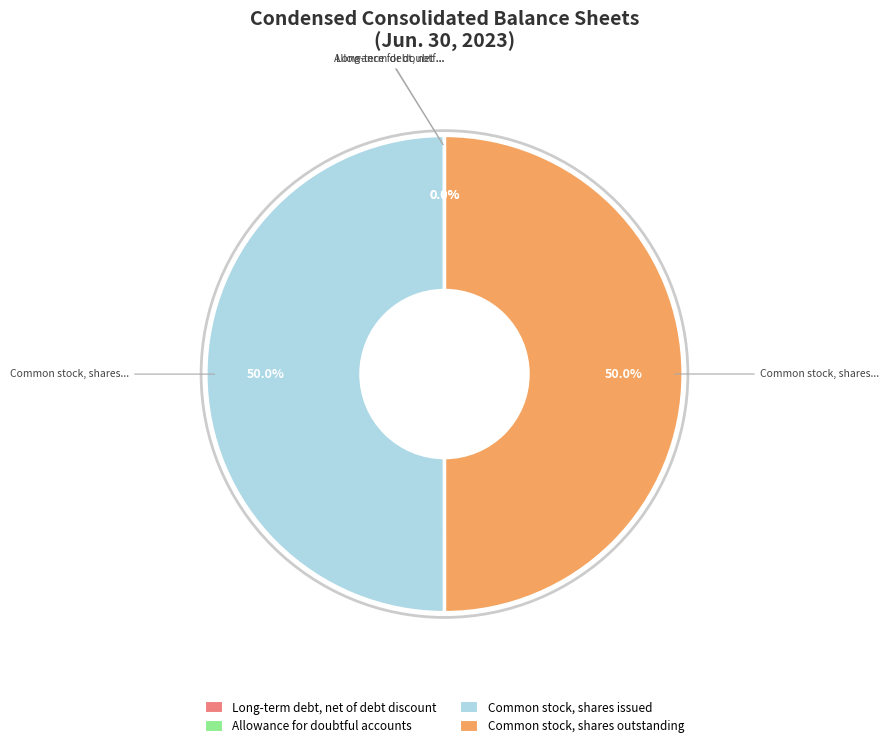

What percentage do Common stock, shares issued and Common stock, shares outstanding together represent?

100.0%